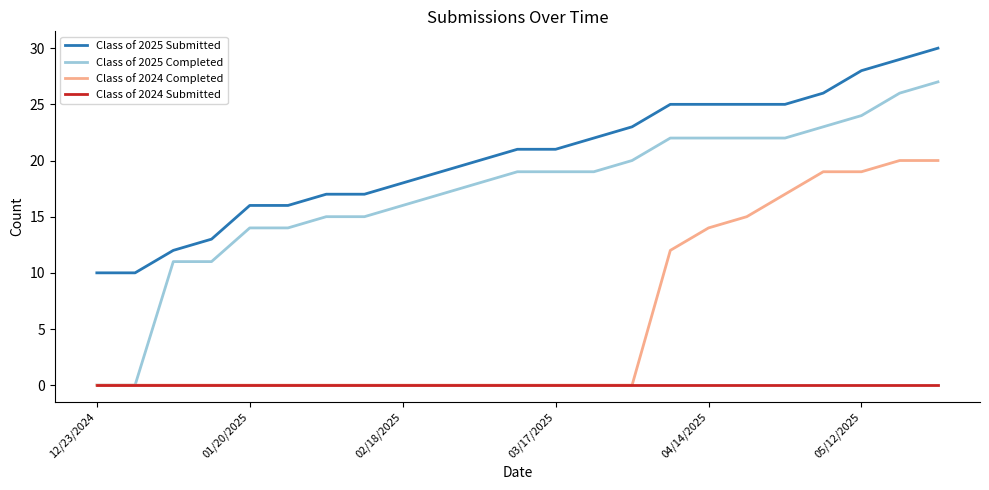

Rank the series by their maximum value, from highest to lowest.

Class of 2025 Submitted, Class of 2025 Completed, Class of 2024 Completed, Class of 2024 Submitted